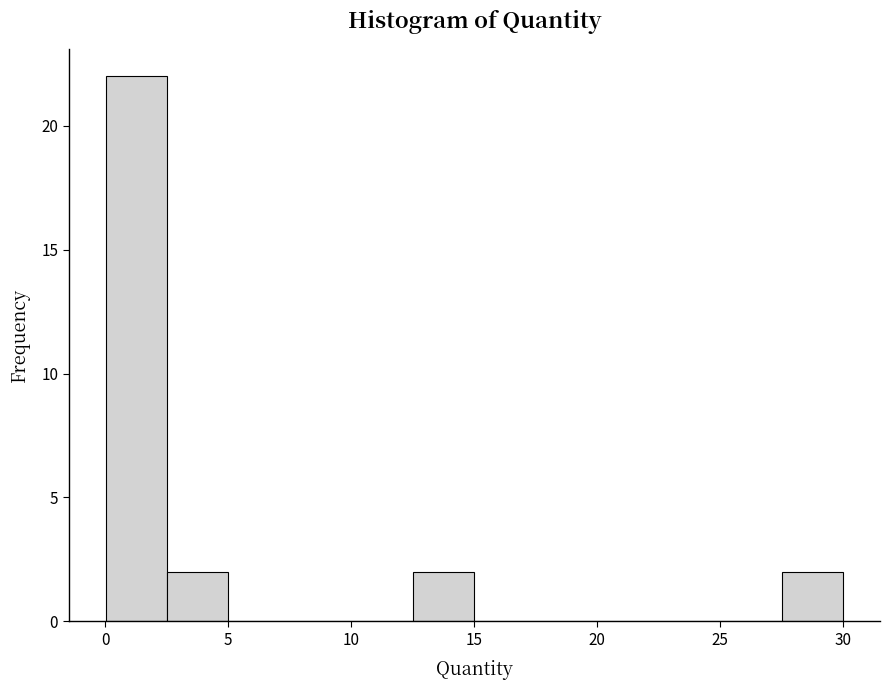

Reading left to right, transcribe this chart: for each bar, give the range it covers on the x-axis and its height. Neither the bar edges nor the heights are printed on the chart, so give them approximately, as read against the axes.

0.0 to 2.5: 22
2.5 to 5.0: 2
5.0 to 7.5: 0
7.5 to 10.0: 0
10.0 to 12.5: 0
12.5 to 15.0: 2
15.0 to 17.5: 0
17.5 to 20.0: 0
20.0 to 22.5: 0
22.5 to 25.0: 0
25.0 to 27.5: 0
27.5 to 30.0: 2